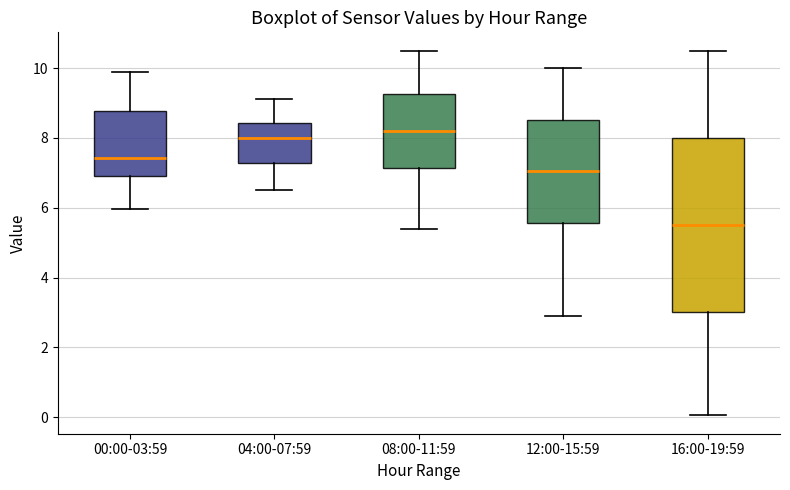

Reading left to right, transcribe this box plot: for each box, give where its median line is, the range the box spans, and where its two whiskers end, as read against the y-axis. The values are not printed on the chart, so give them approximately, as read against the axis.

00:00-03:59: median 7.4, box 7.0 to 8.8, whiskers 6.0 to 9.8
04:00-07:59: median 8.0, box 7.2 to 8.4, whiskers 6.6 to 9.2
08:00-11:59: median 8.2, box 7.2 to 9.2, whiskers 5.4 to 10.6
12:00-15:59: median 7.0, box 5.6 to 8.6, whiskers 3.0 to 10.0
16:00-19:59: median 5.6, box 3.0 to 8.0, whiskers 0.0 to 10.6